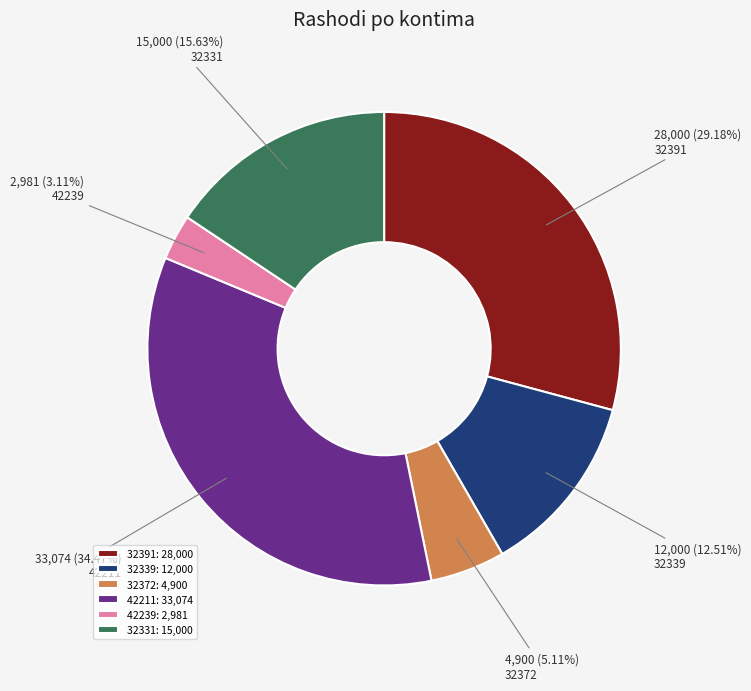

Which category has the smallest portion of the pie?

42239